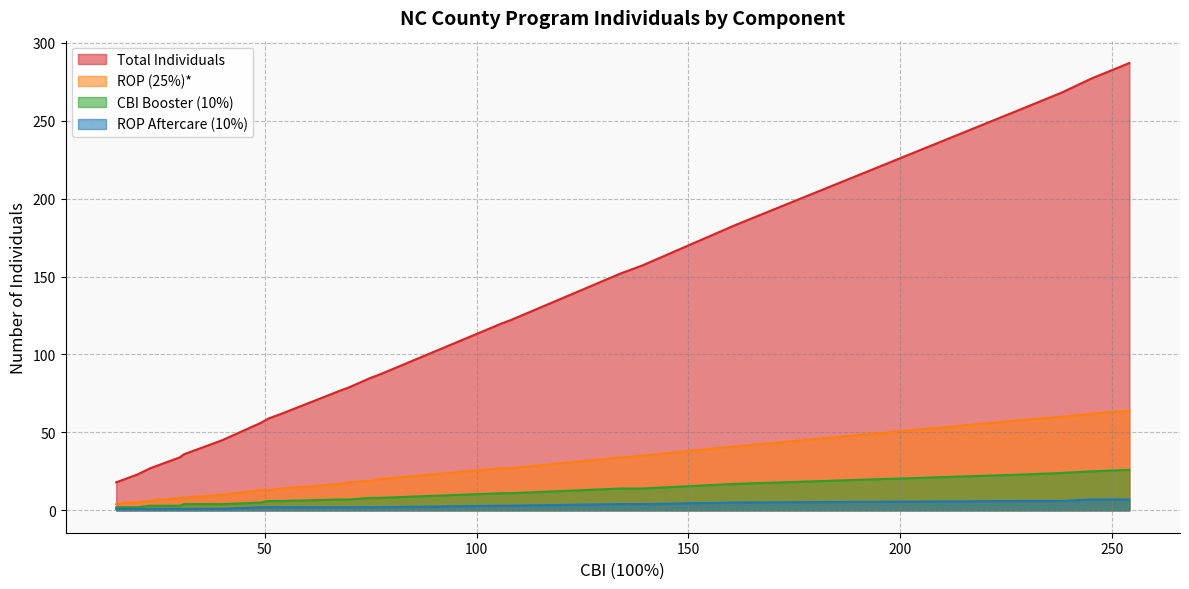

Does the chart have visible grid lines?

Yes